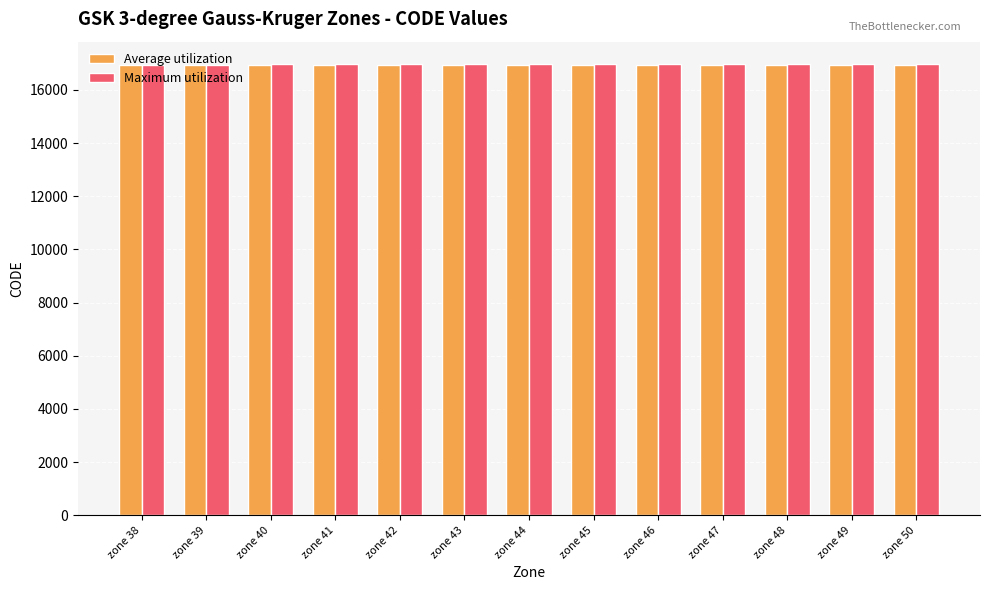

What is the maximum value for Maximum utilization?

16963